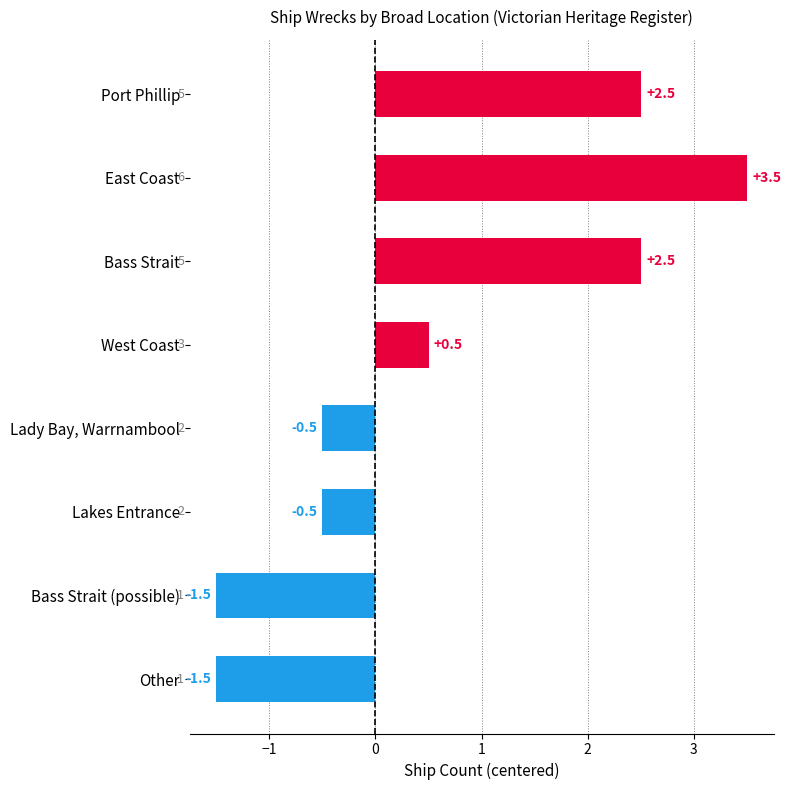

True or false: the data shows -0.8 at Lakes Entrance.

False